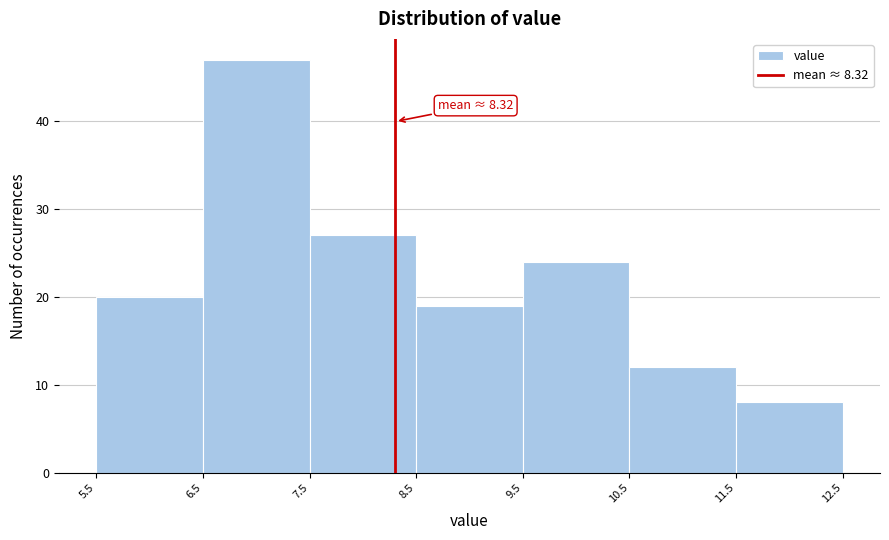

Over which range of the x-axis is the bar tallest?

6.5 to 7.5